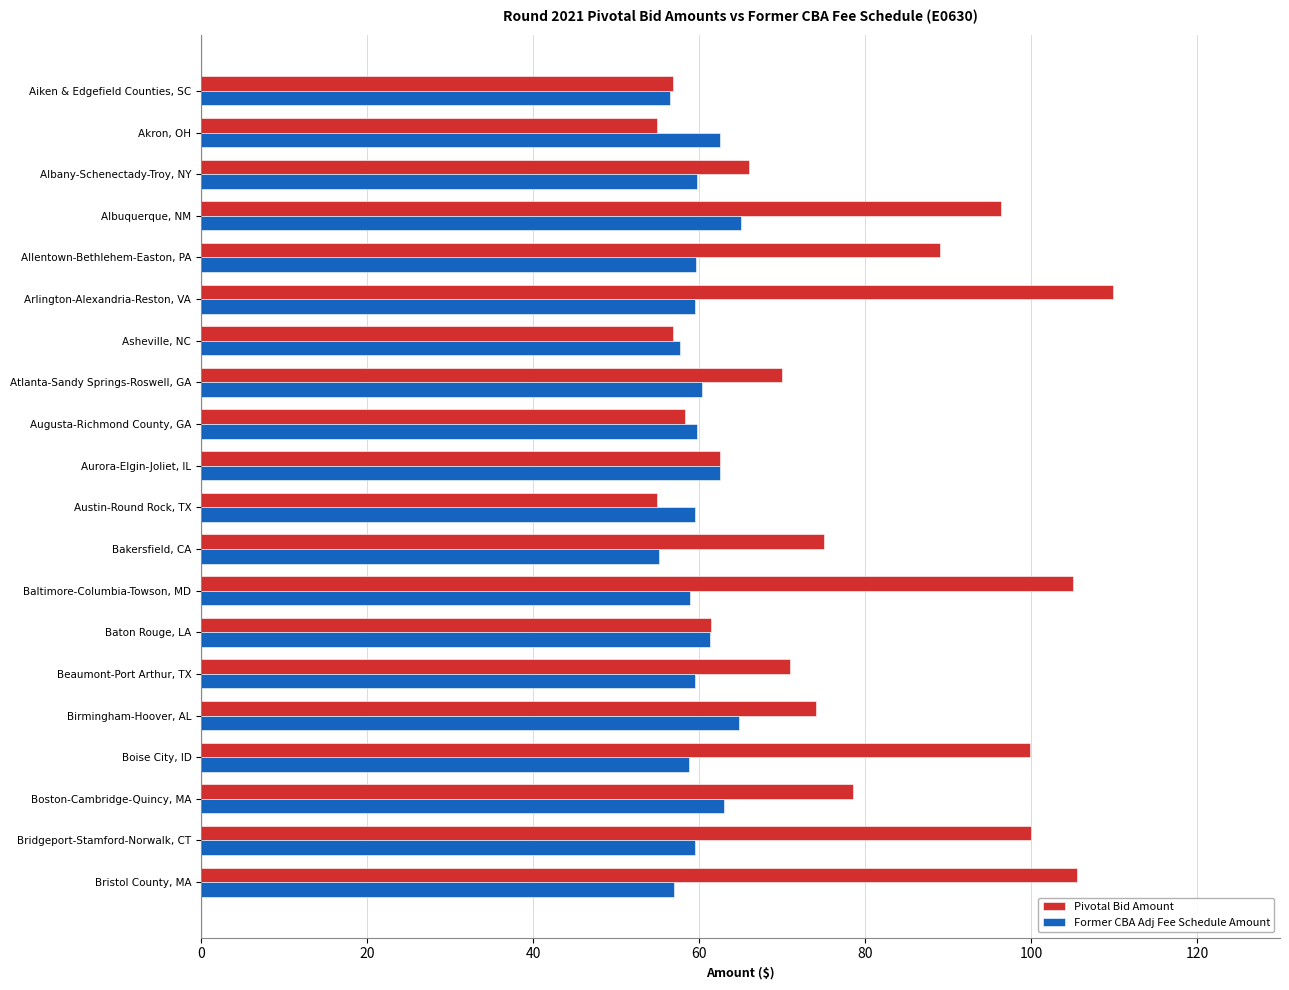

What is the maximum value for Former CBA Adj Fee Schedule Amount?

65.1